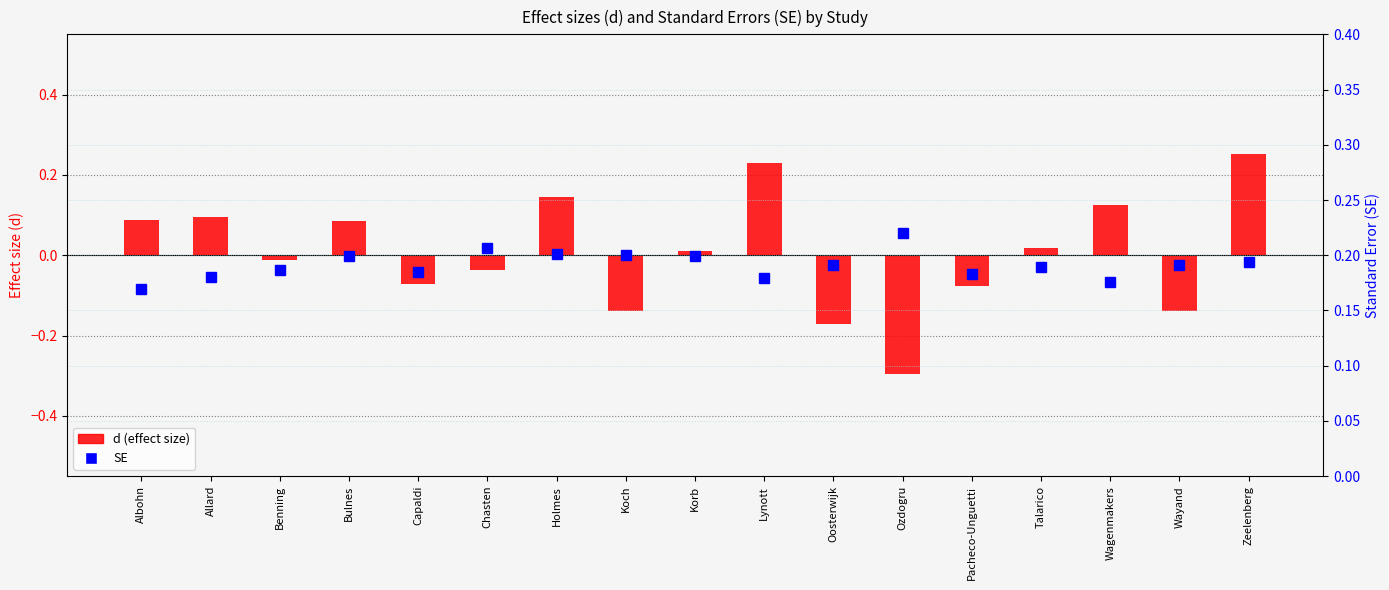

How many distinct data groups are displayed?

2